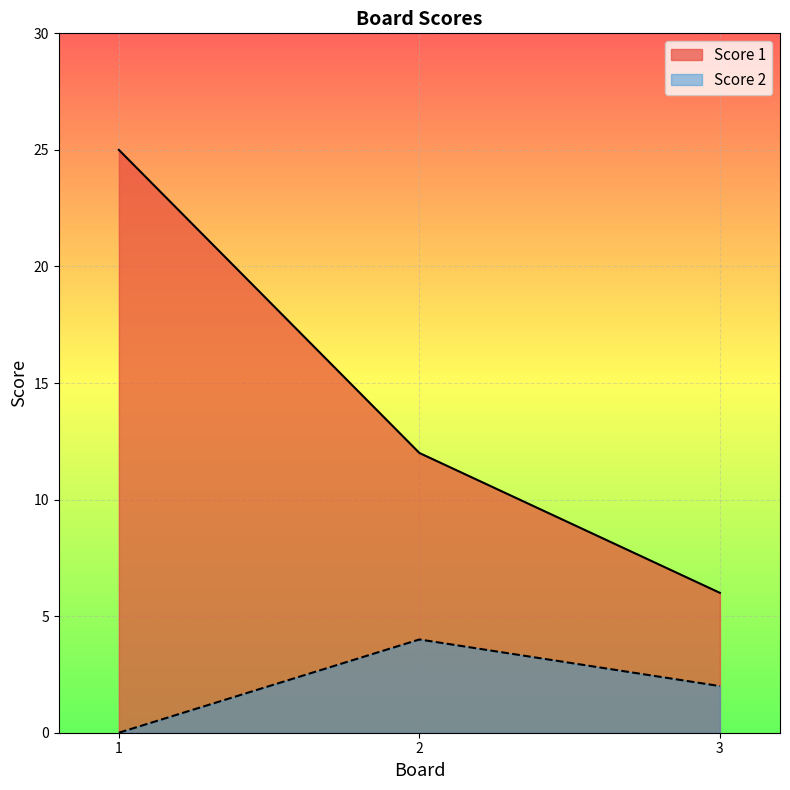

Does the chart display data point markers on the line(s)?

No